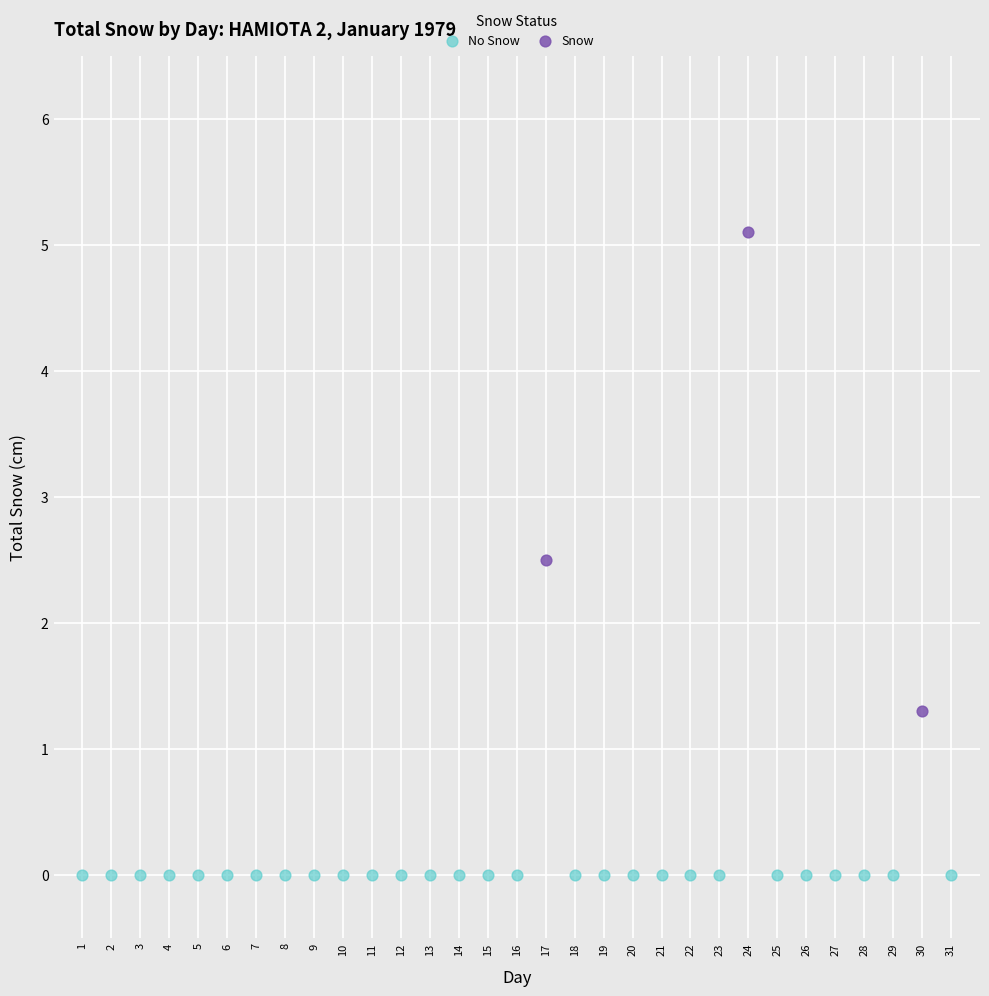

Which series reaches the minimum Y coordinate?

No Snow